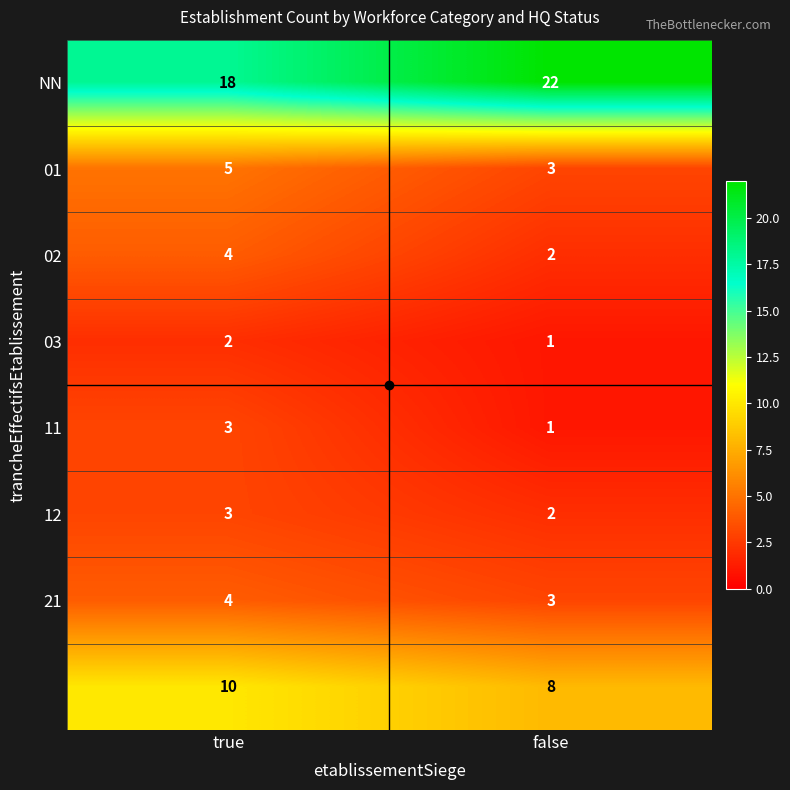

At which category is the sum across all series the highest?

true